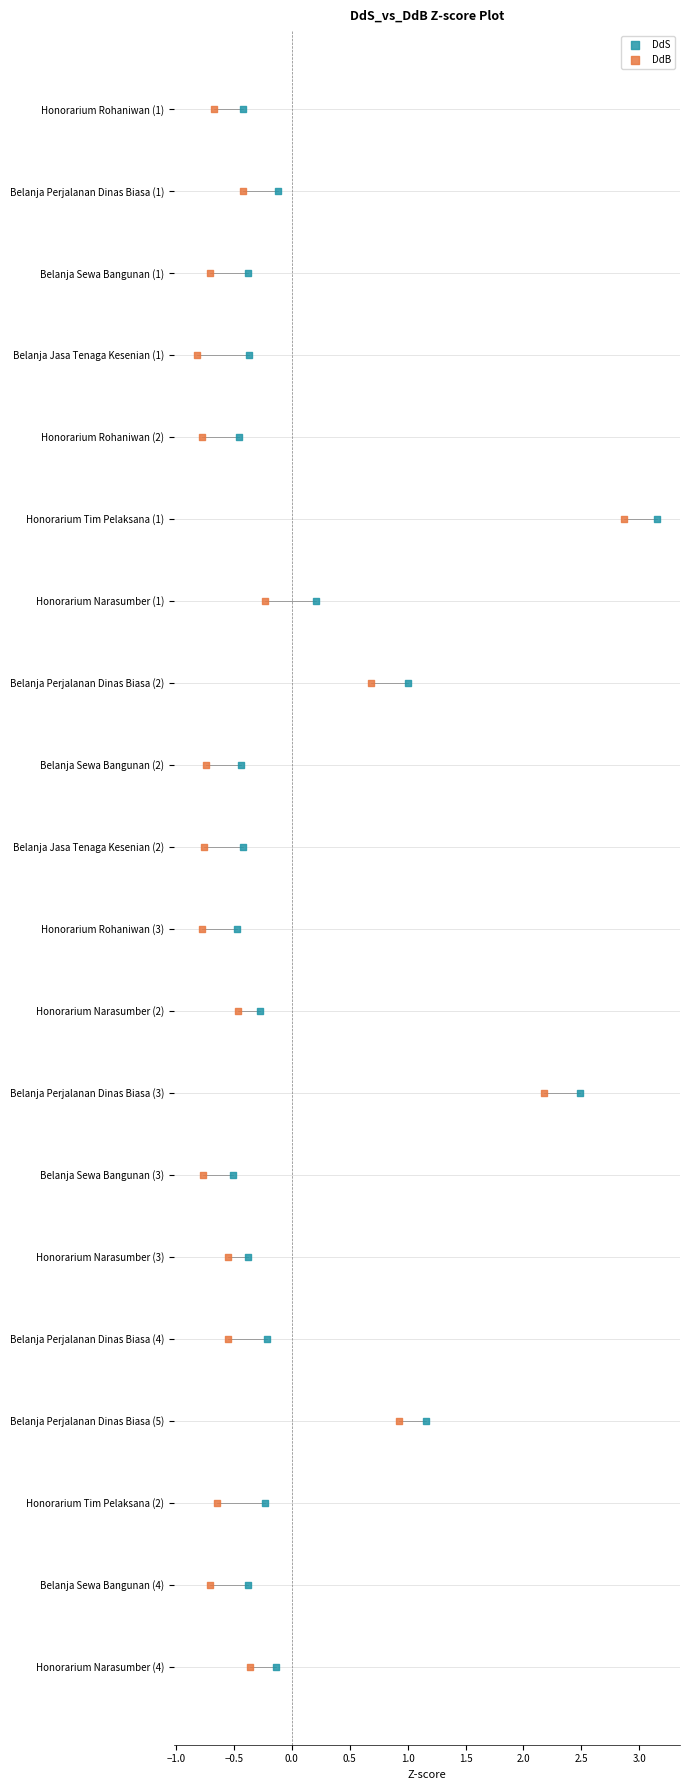

What are all the series names shown in the legend?

DdS, DdB